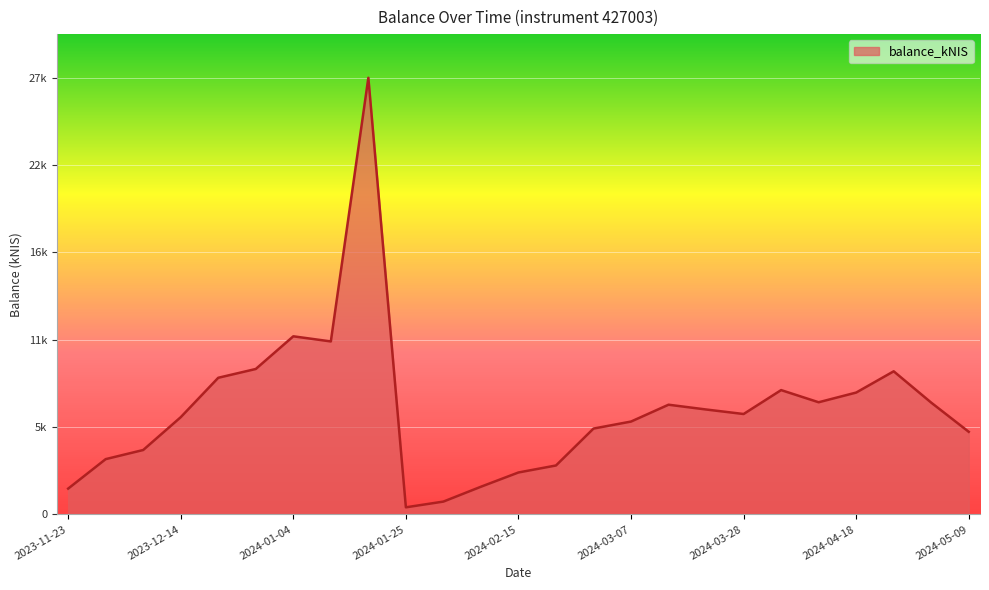

Is this an area chart (filled region under the line)?

Yes